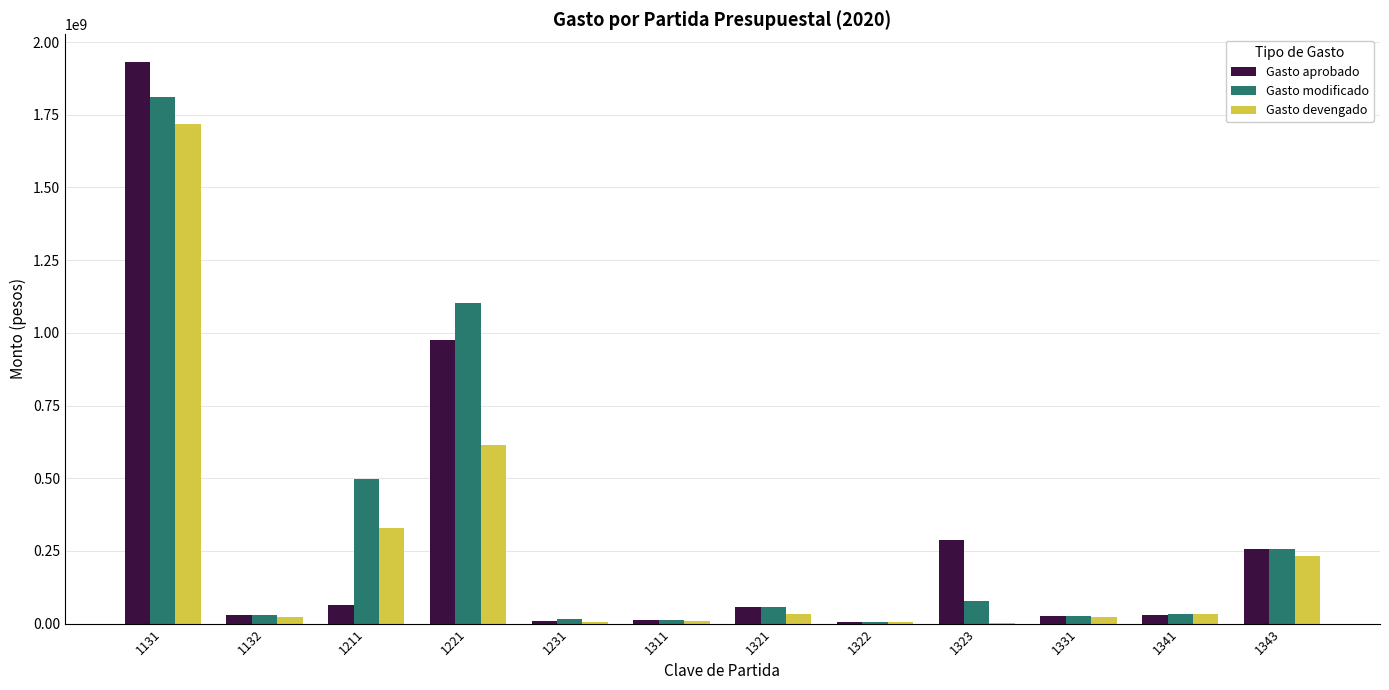

What is the spread (max minus min) of values at 1132?

8310111.0